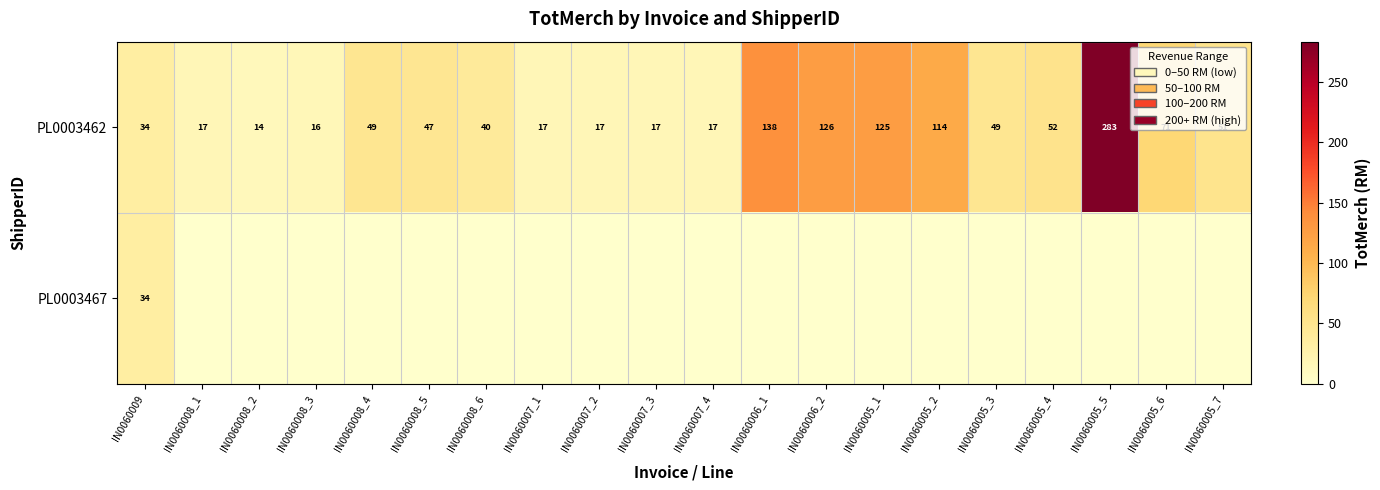

Read the PL0003462 value at IN0060008_3, to the nearest 5.

15